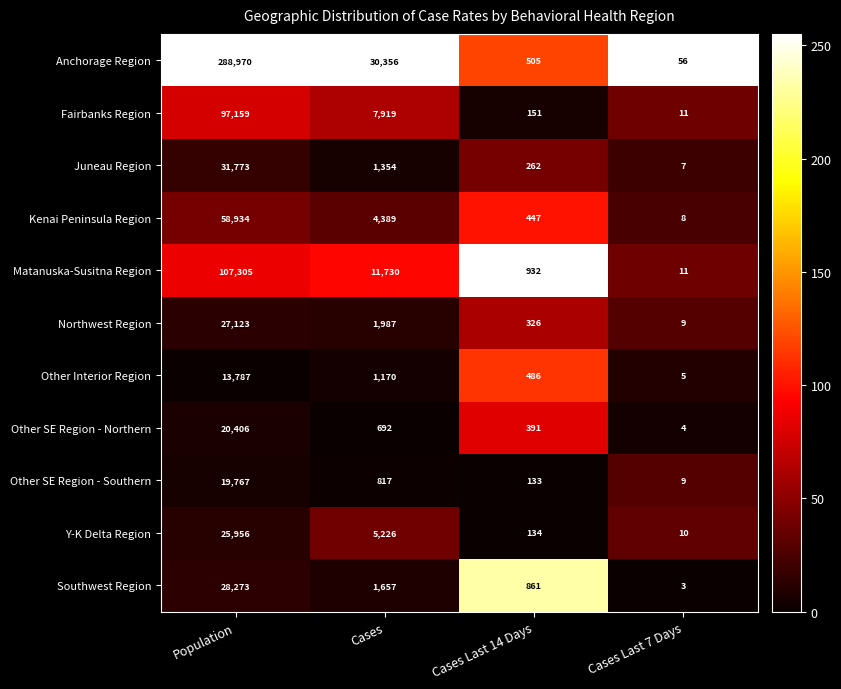

Which series has the largest range (max minus min)?

Anchorage Region